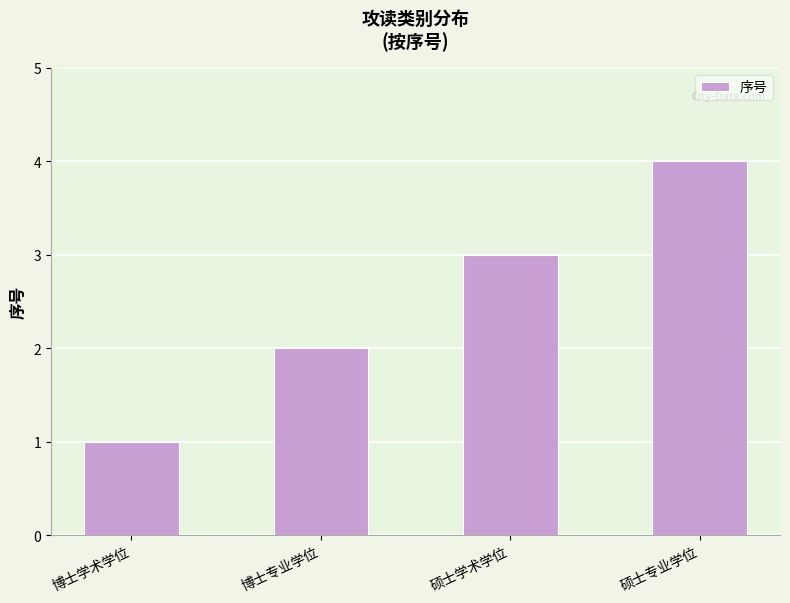

How many values are below 3?

2